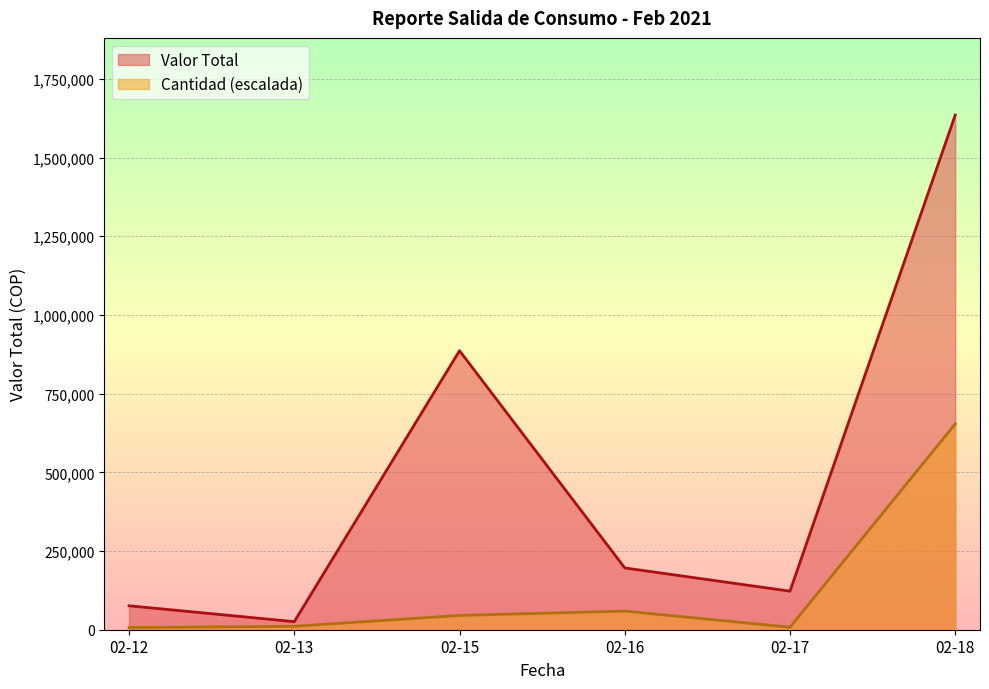

At which label does Valor Total first exceed 20000?

2021-02-12